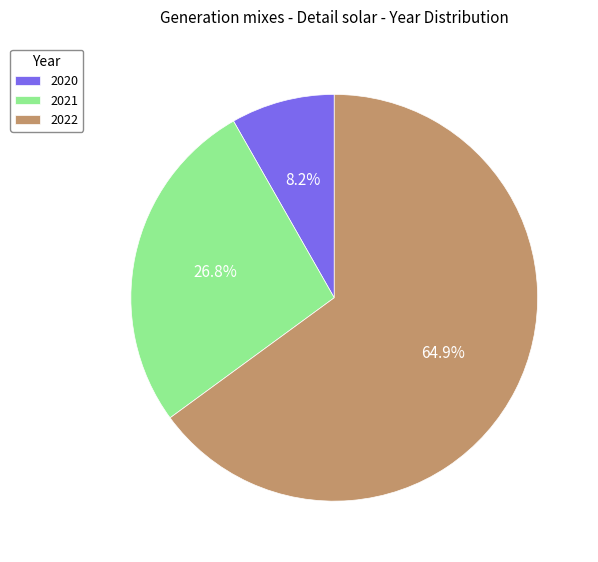

To the nearest percent, what is the combined percentage of 2020 and 2021?

35%